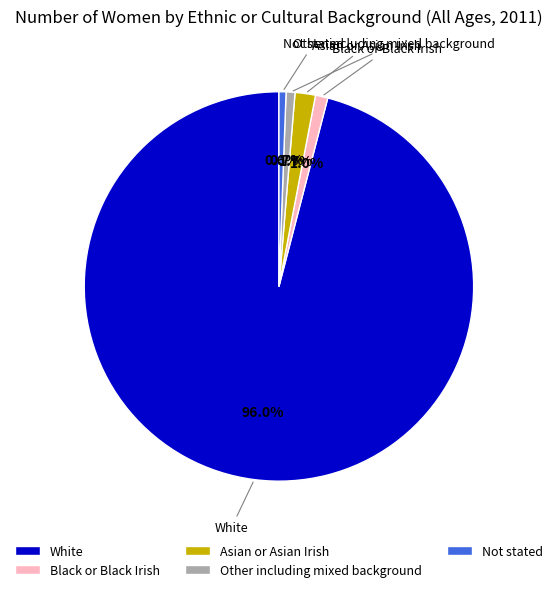

Which category has the biggest portion of the pie?

White